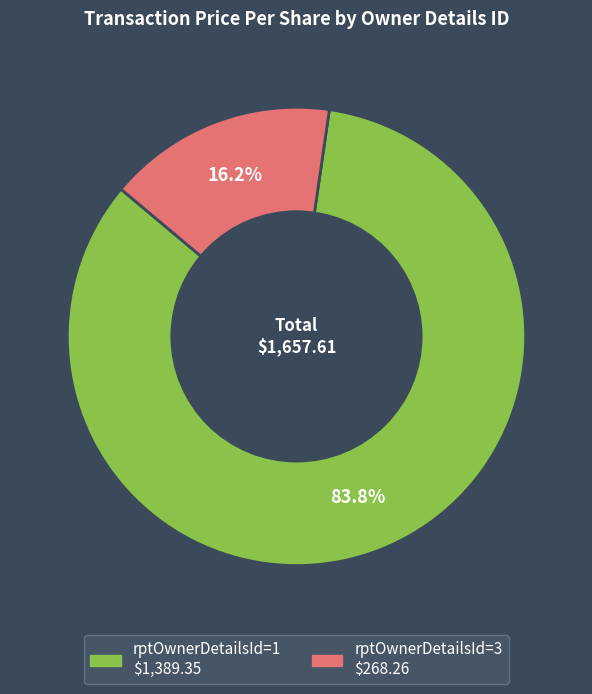

Count the number of slices in the pie.

2